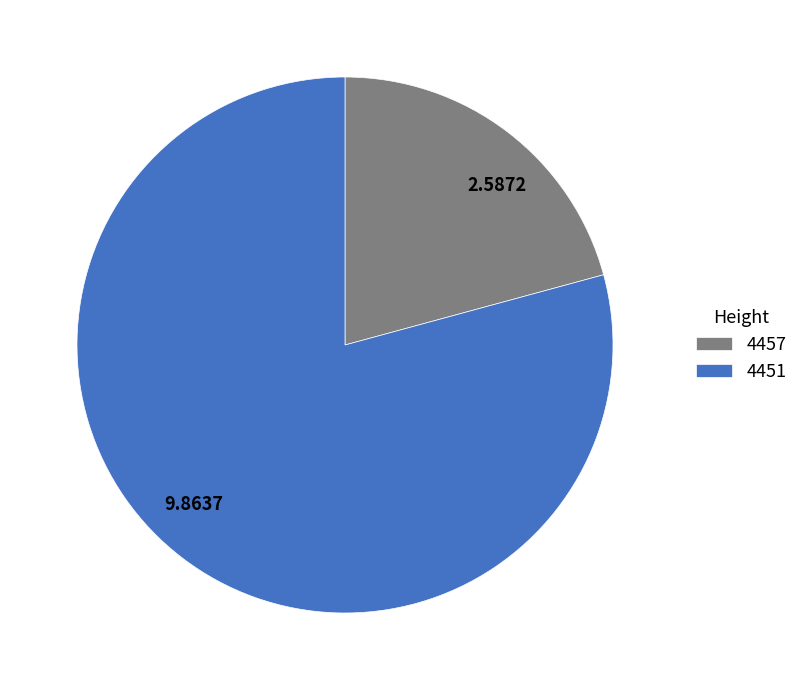

The 4451 slice represents 79% of the pie. True or false?

True